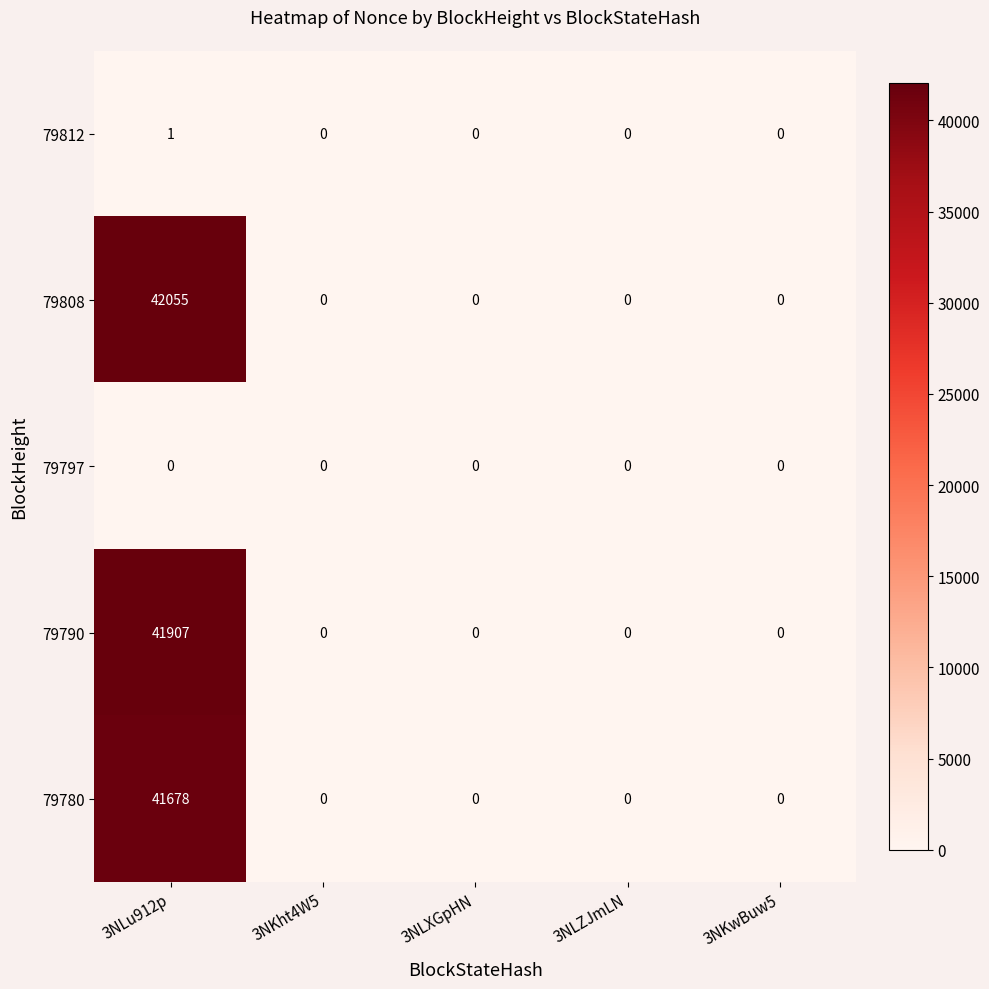

Which series has the widest spread of values?

79808